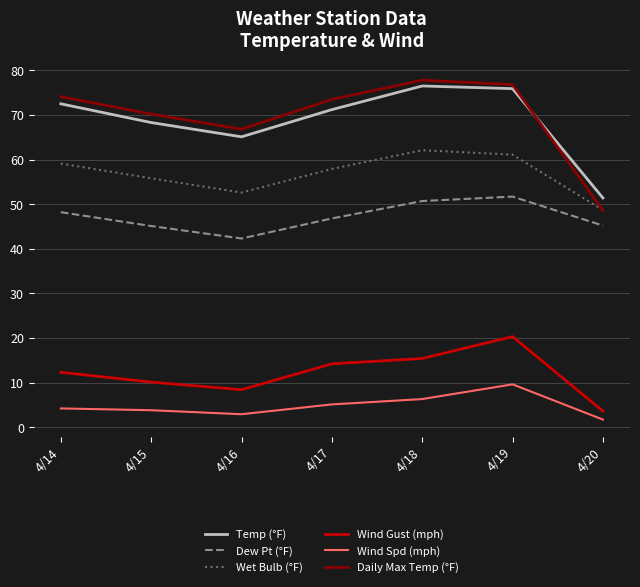

What is the greatest value displayed?

77.8